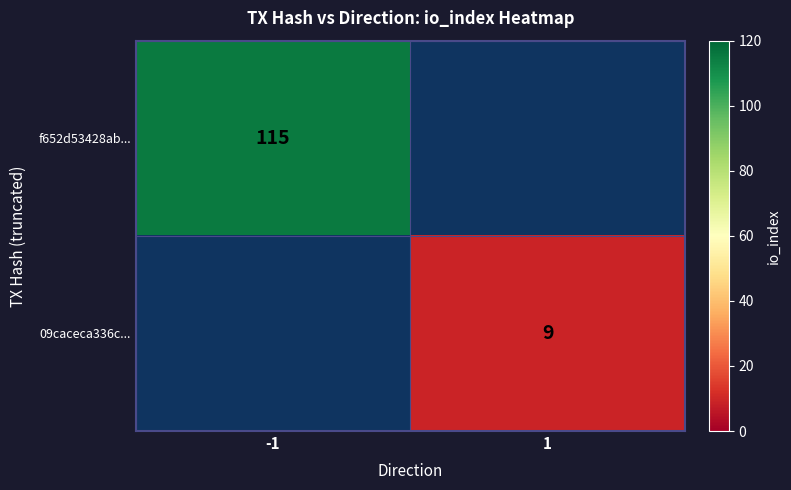

At how many categories does at least one series exceed 34?

1